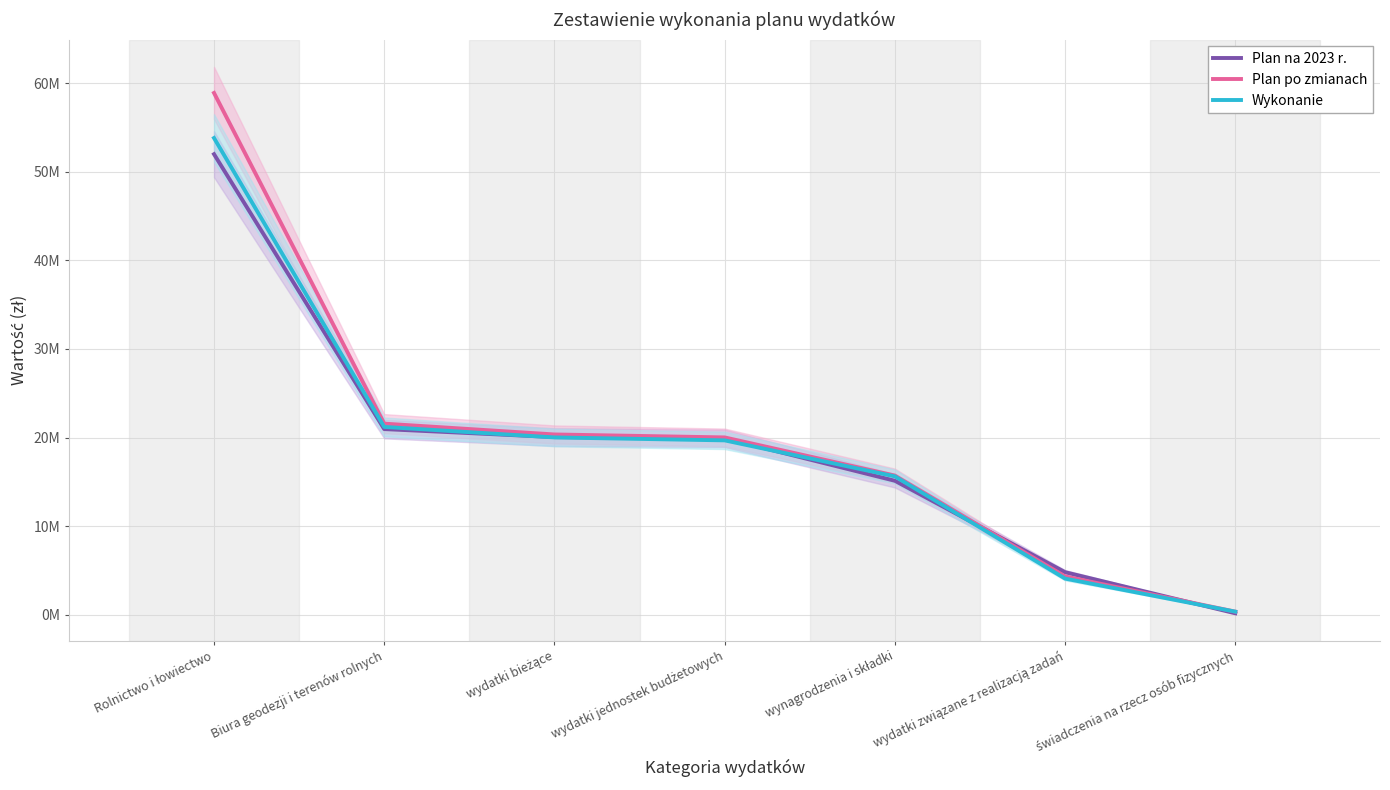

How many data points in Wykonanie are above 19678653?

4